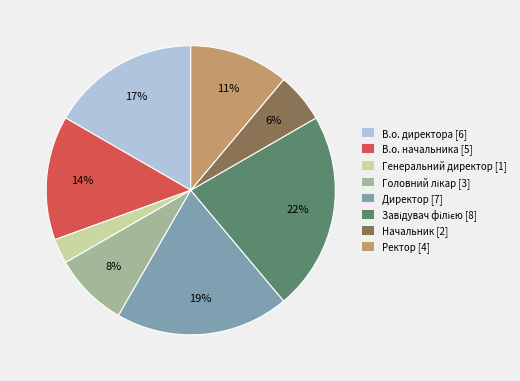

To the nearest percent, what percentage of the pie is Ректор?

11%